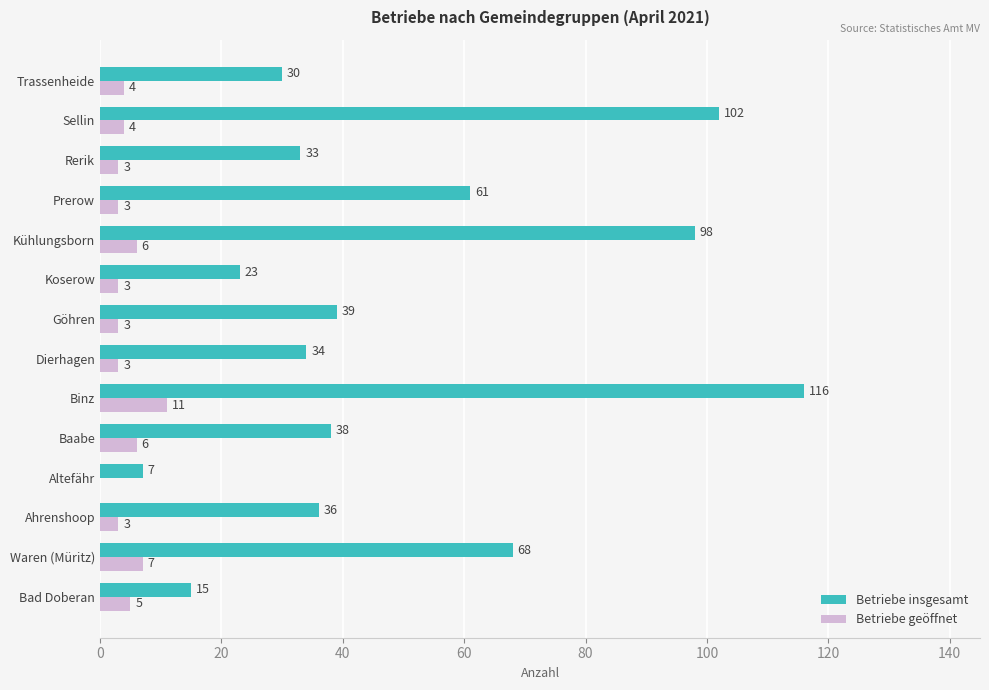

Which series has the largest total across all categories?

Betriebe insgesamt